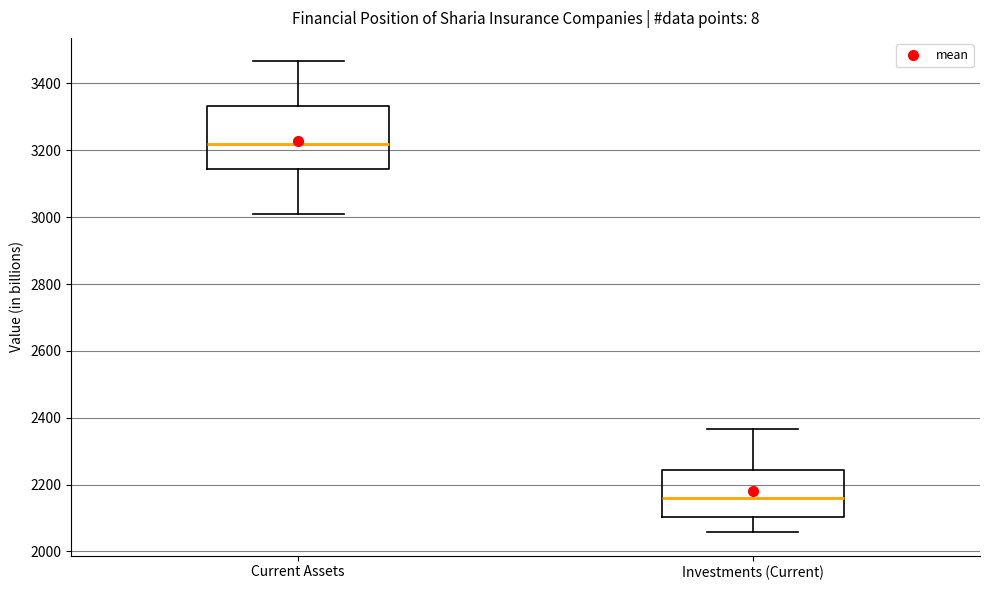

Which box is the tallest, from its lower edge to its upper edge?

Current Assets